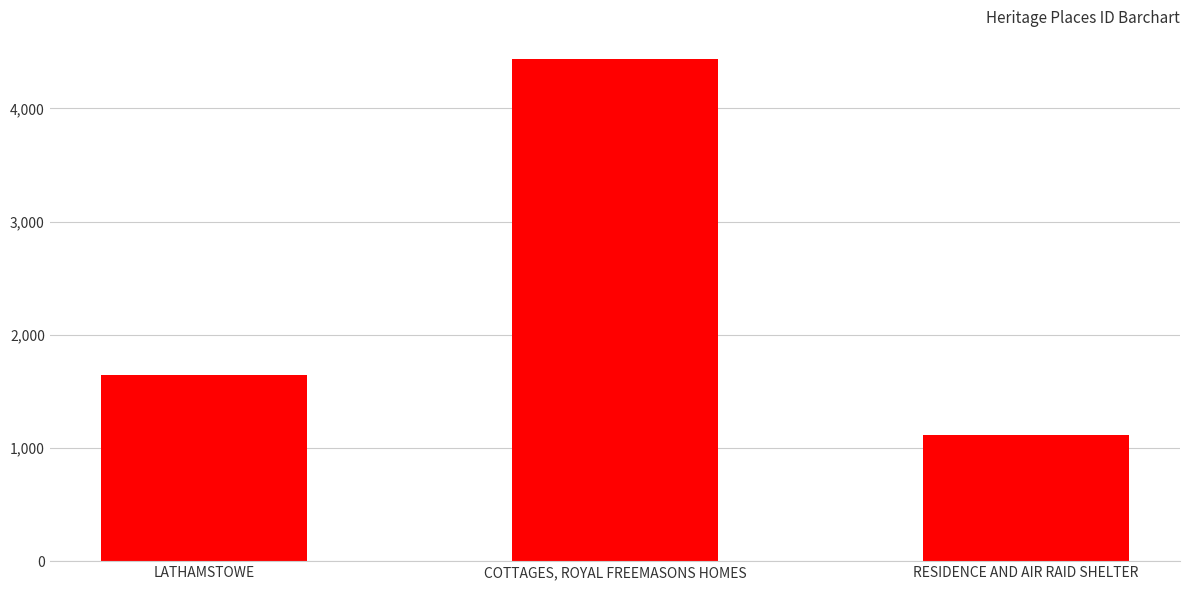

Count the number of data series in this chart.

1